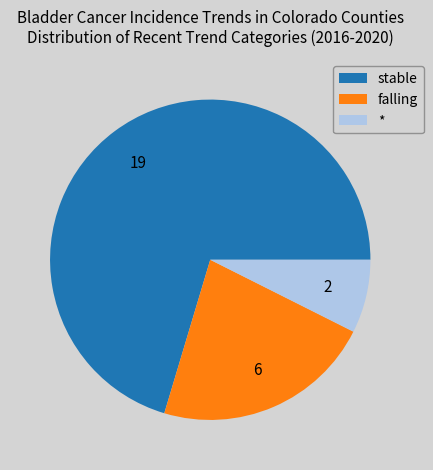

Approximately how many times larger is the value at falling compared to *?

3.0